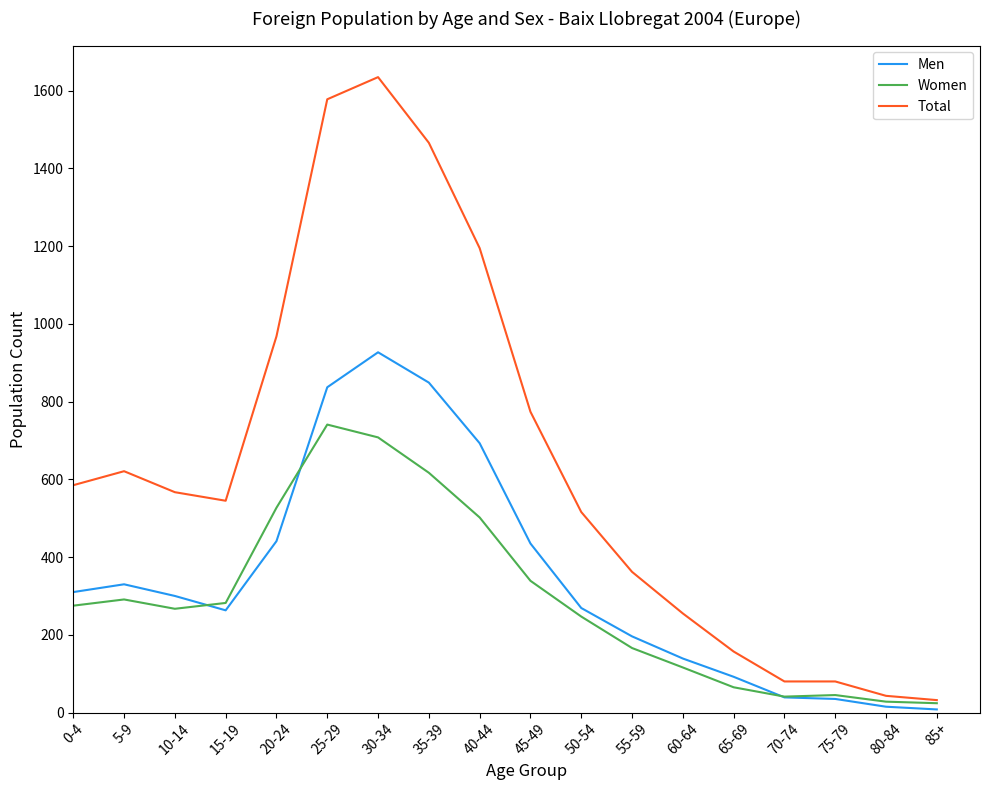

Which series has the largest range (max minus min)?

Total